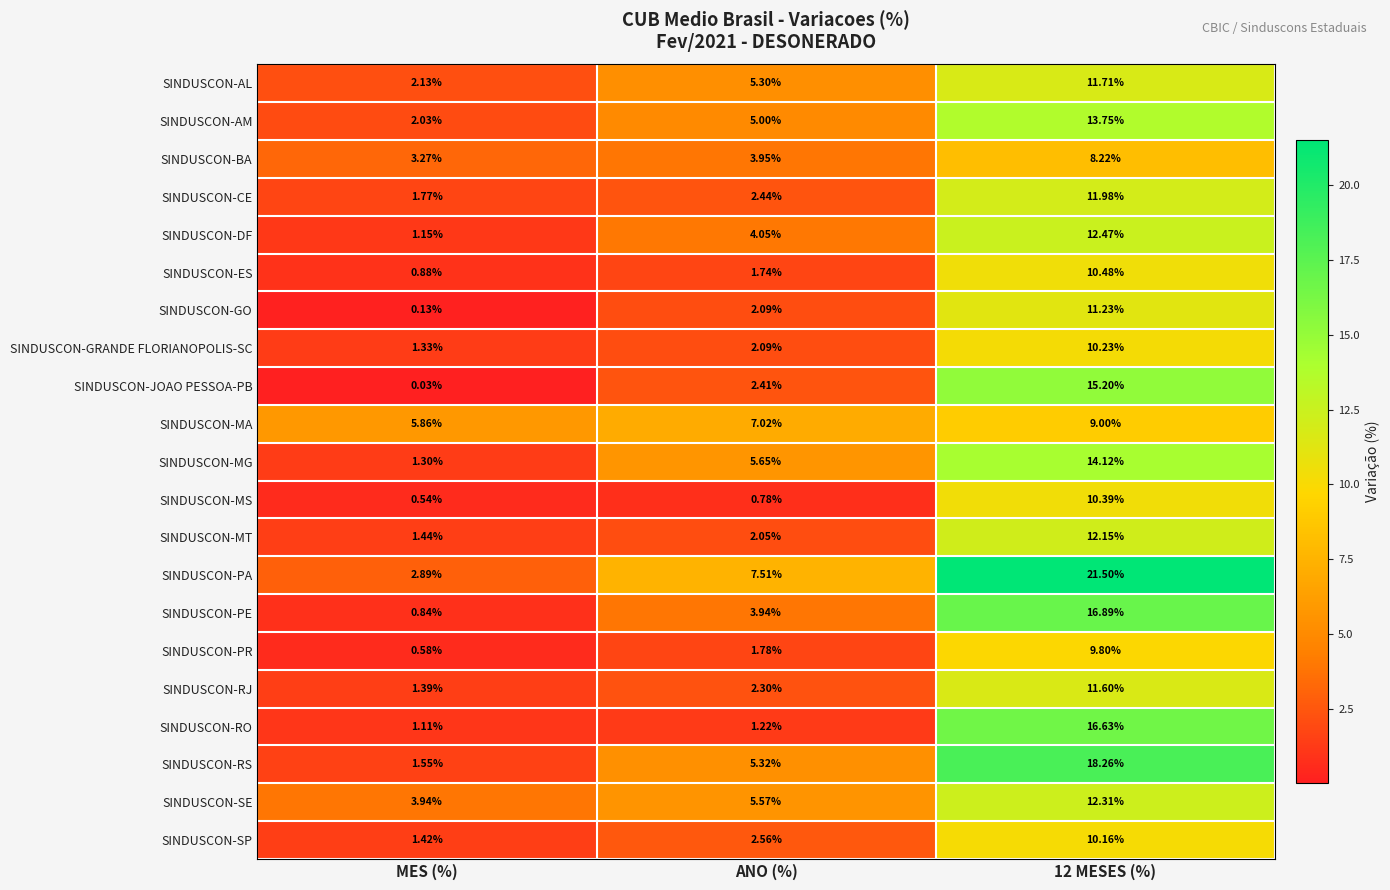

Which series has the widest spread of values?

SINDUSCON-PA